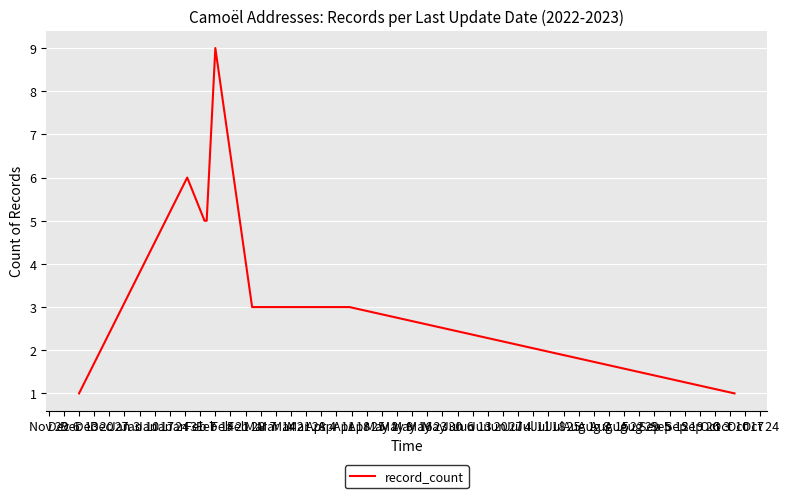

What is the minimum value shown in the chart?

1